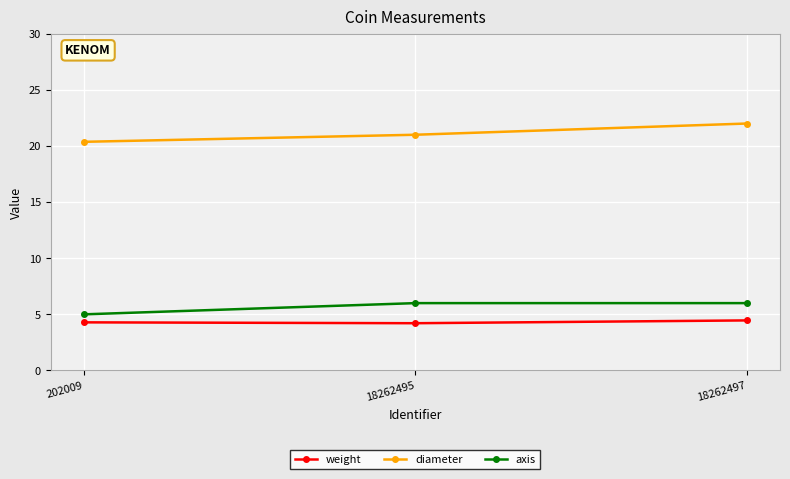

What is the minimum value shown in the chart?

4.2